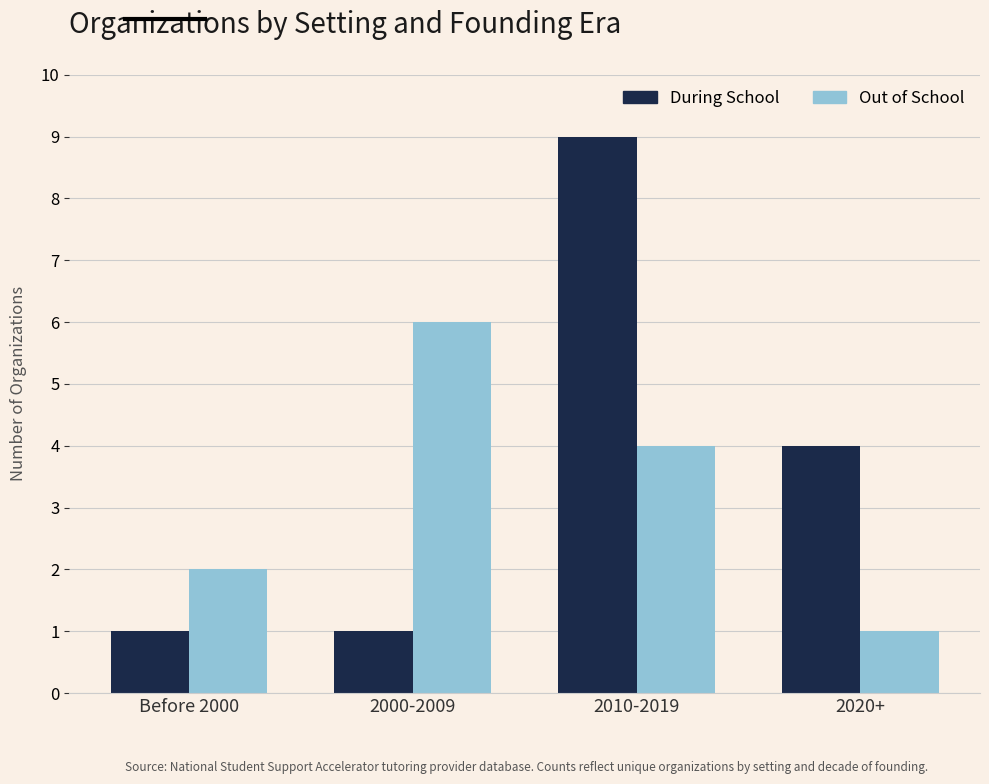

How many bars are there in total?

8